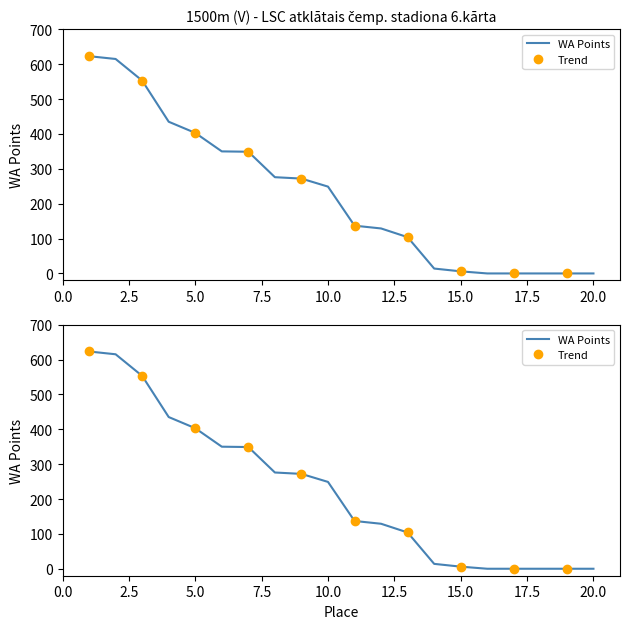

How many data points in WA Points are less than 249?

10